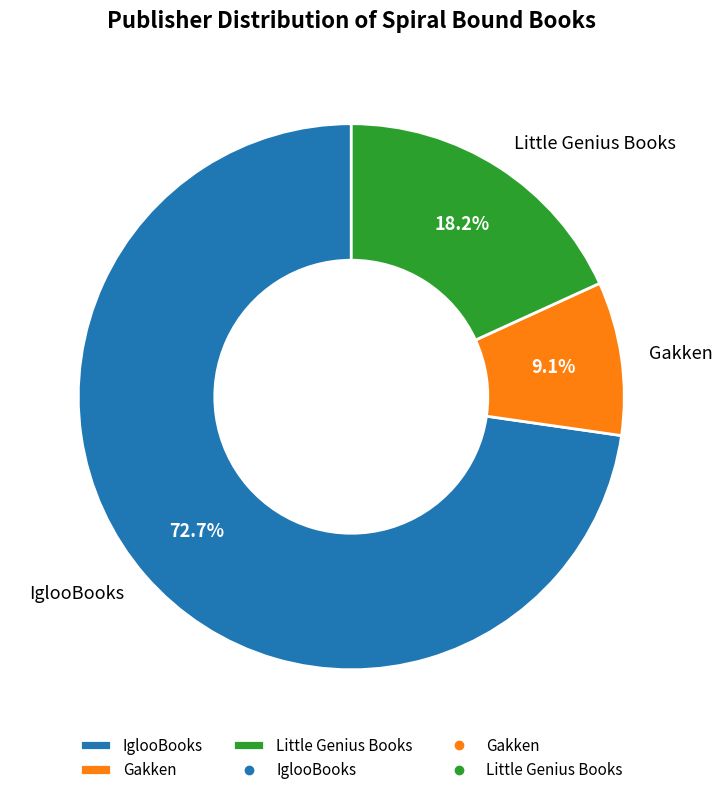

What percentage do Little Genius Books and Gakken together represent?

27.3%